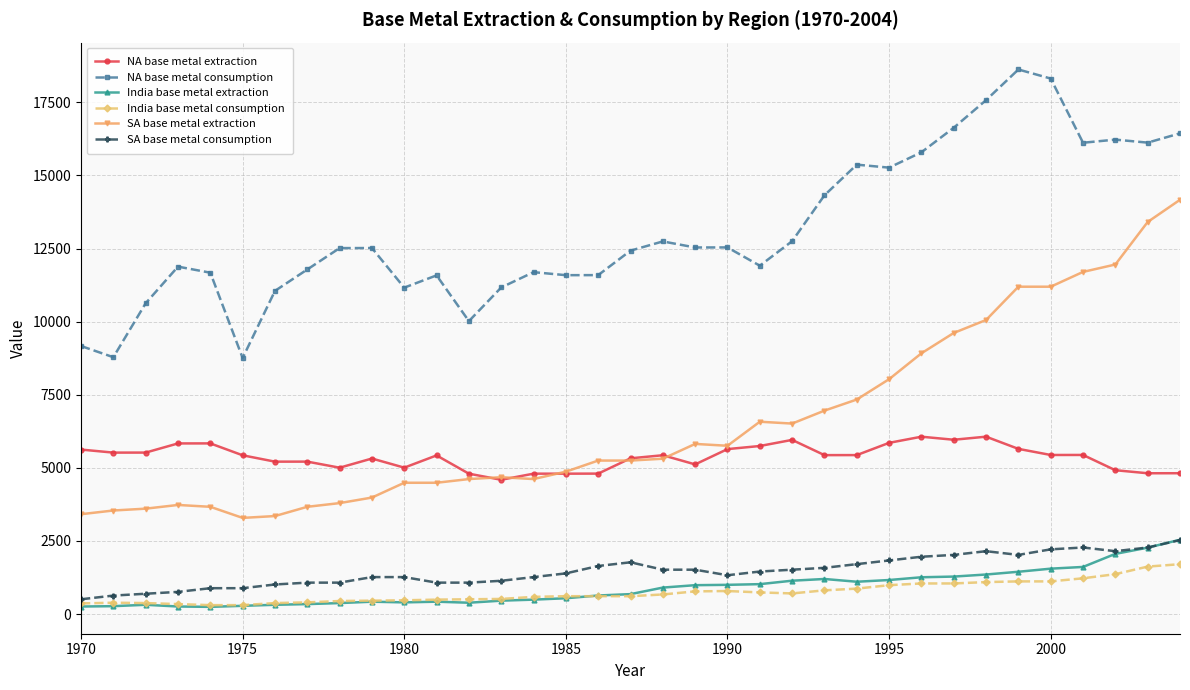

True or false: NA base metal consumption and SA base metal consumption cross at least once.

False